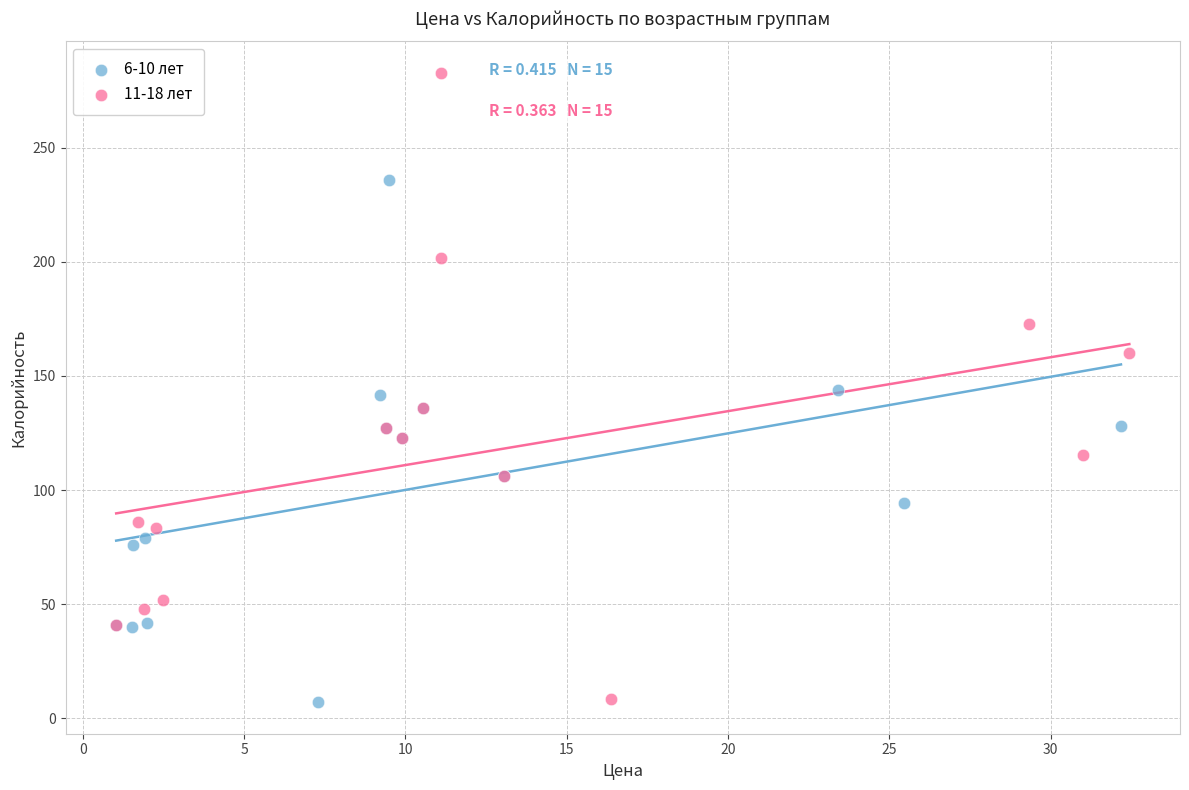

Which series reaches the maximum Y coordinate?

11-18 лет